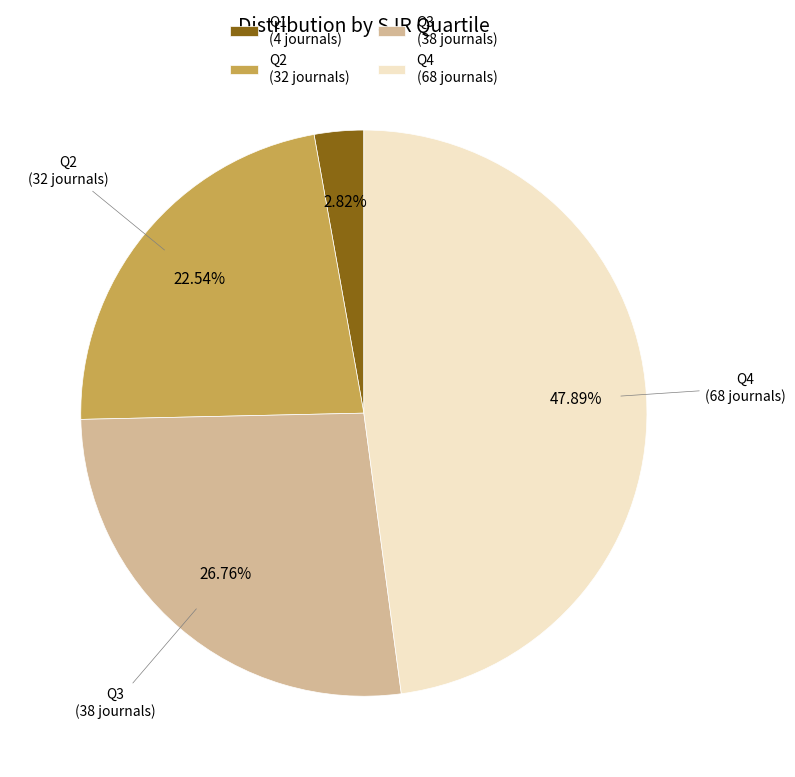

Does any single category account for the majority?

No